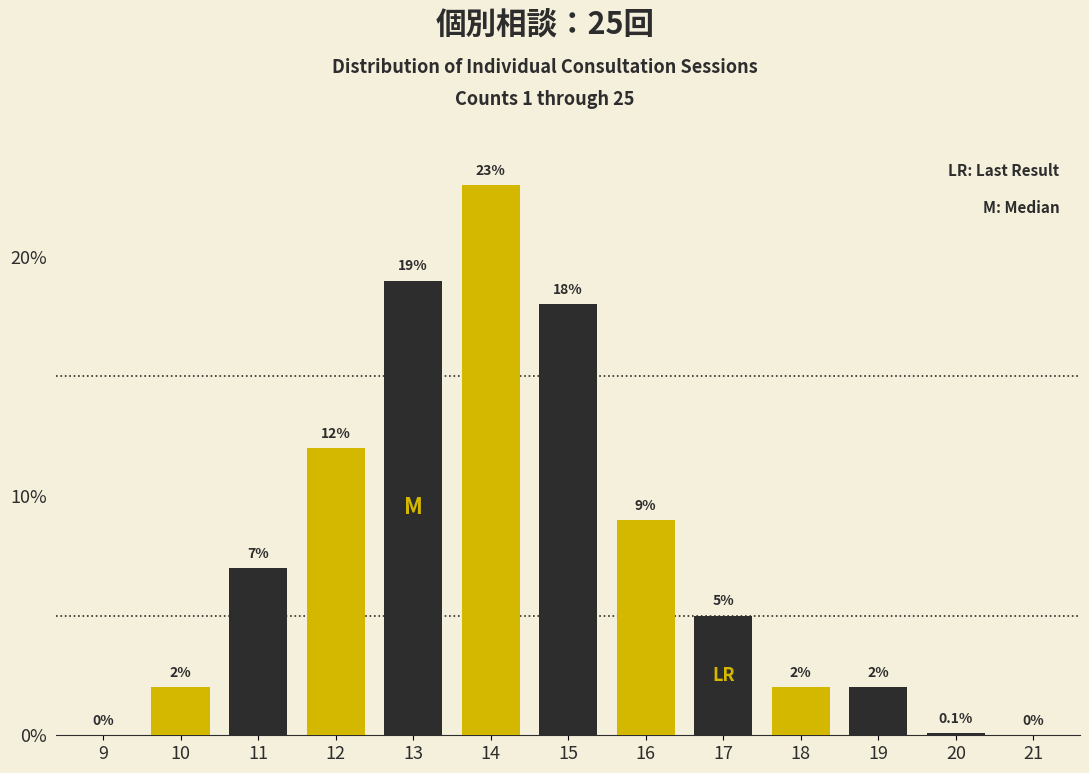

Reading left to right, extract all data points from this chart.

9=0.0	10=2.0	11=7.0	12=12.0	13=19.0	14=23.0	15=18.0	16=9.0	17=5.0	18=2.0	19=2.0	20=0.1	21=0.0